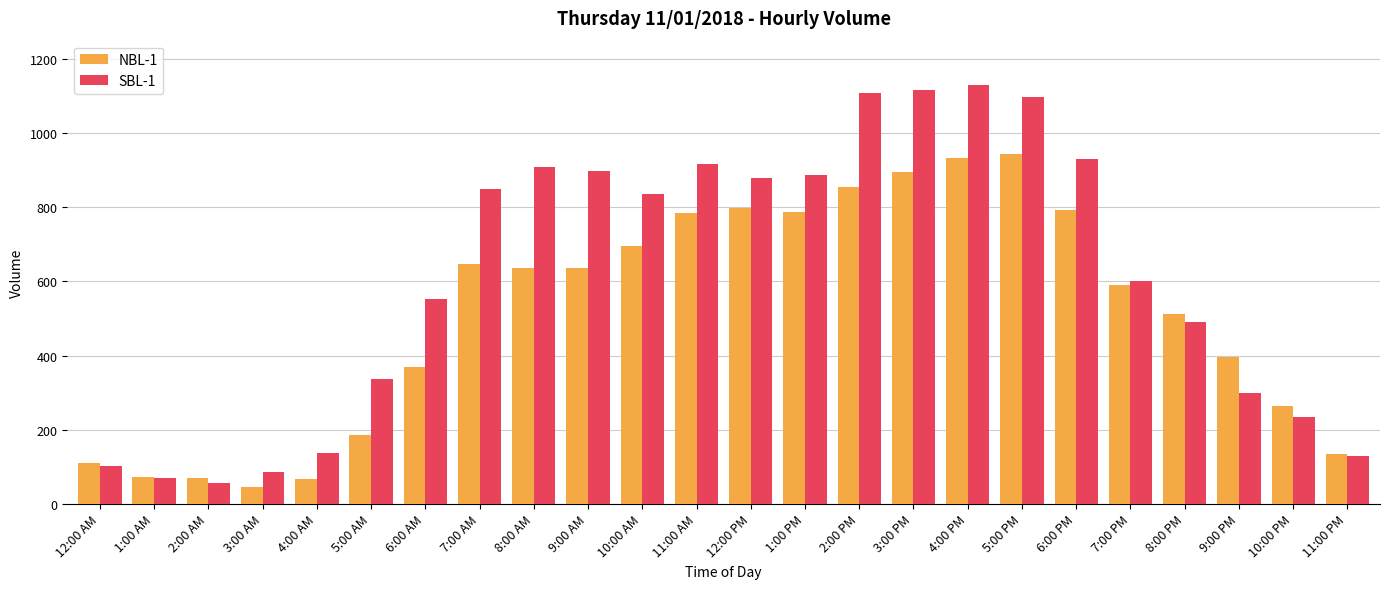

What is the difference between the highest and lowest values at 6:00 AM?

183